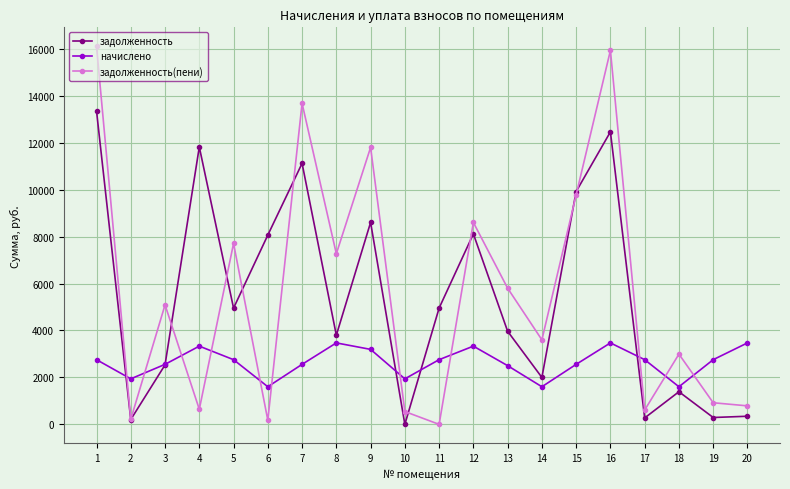

List the series in order of their peak value, lowest first.

начислено, задолженность, задолженность(пени)